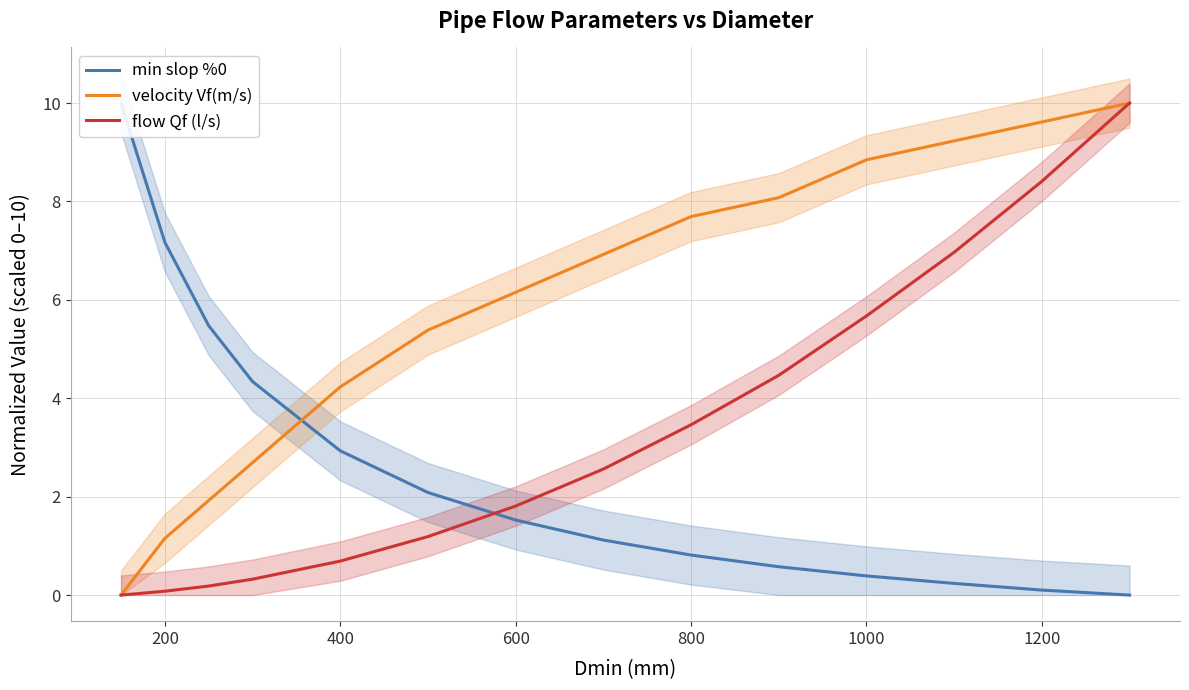

True or false: velocity Vf(m/s) has a value of 8.8 at 1000.

True